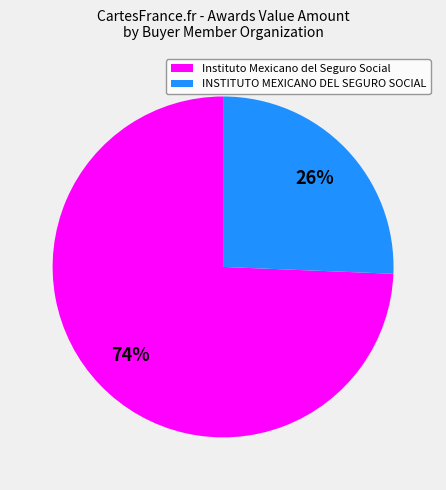

To the nearest percent, what is the average slice percentage?

50%